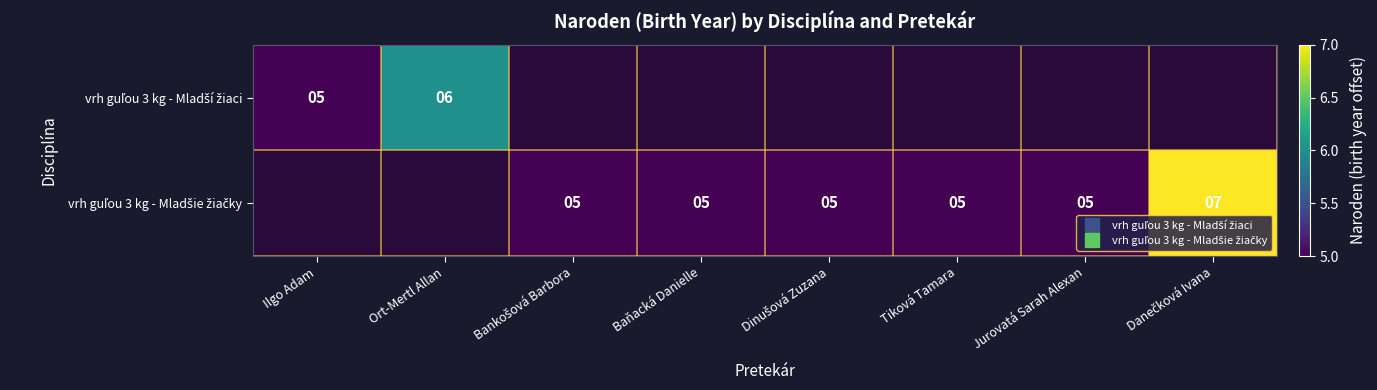

Which category has the highest value in the vrh guľou 3 kg - Mladší žiaci series?

Ort-Mertl Allan